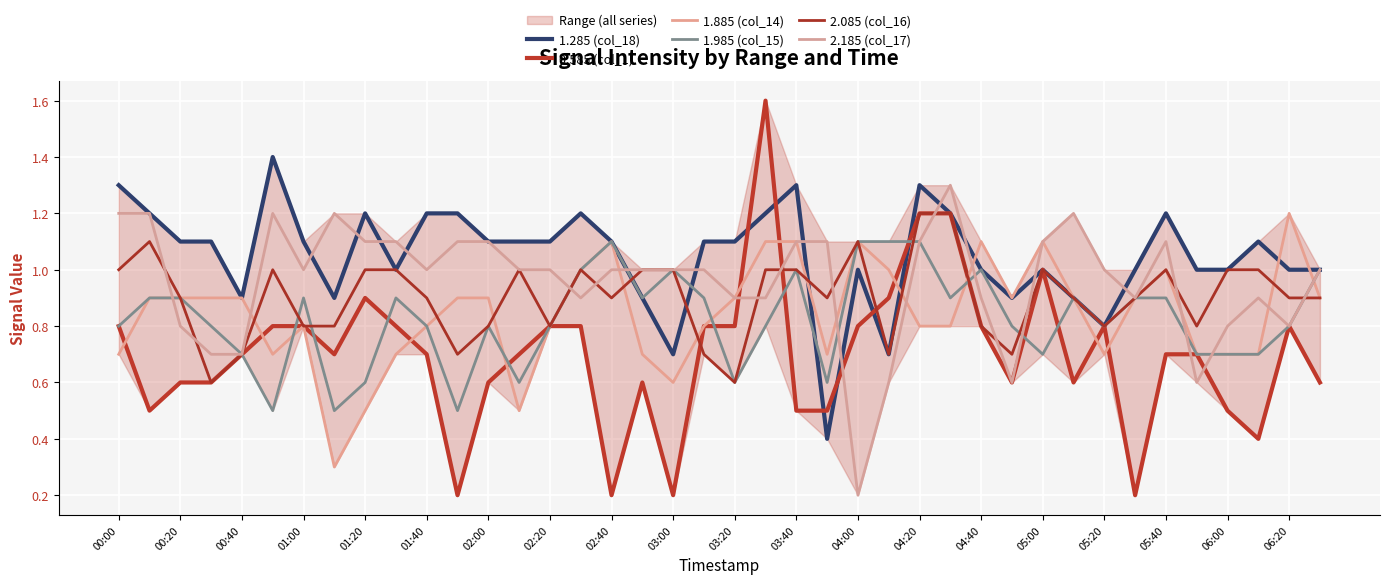

At which category does the chart reach its peak across all series?

21